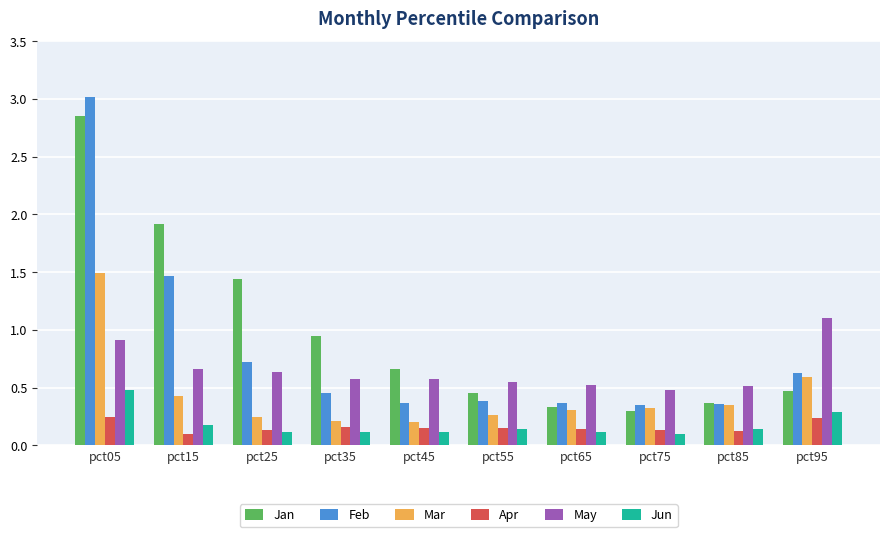

What is the spread (max minus min) of values at pct25?

1.3